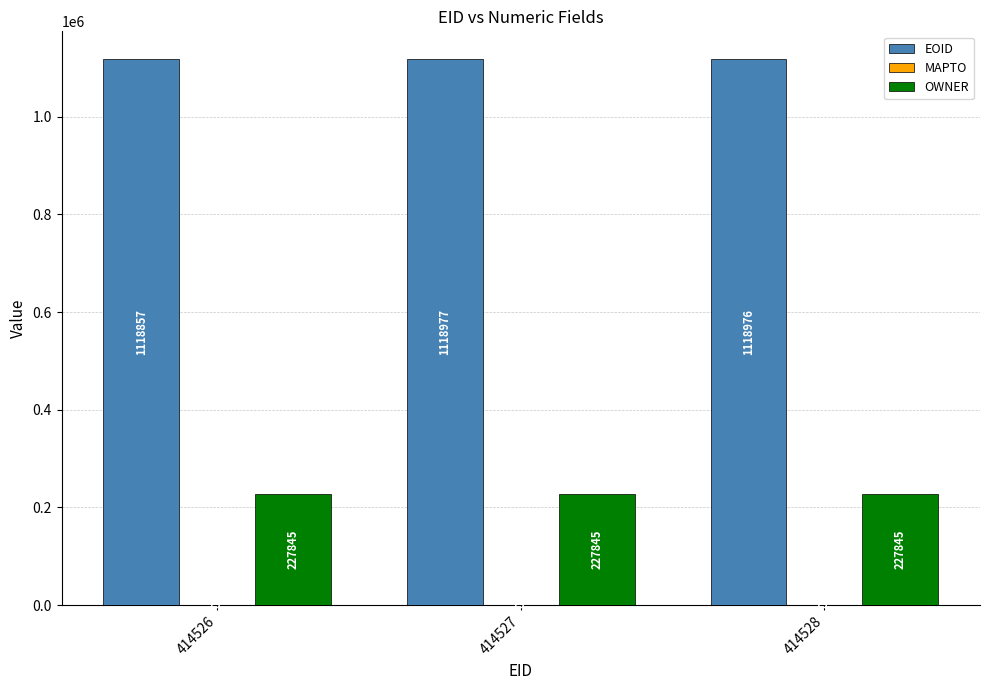

How many data points in EOID are less than 1118976?

1